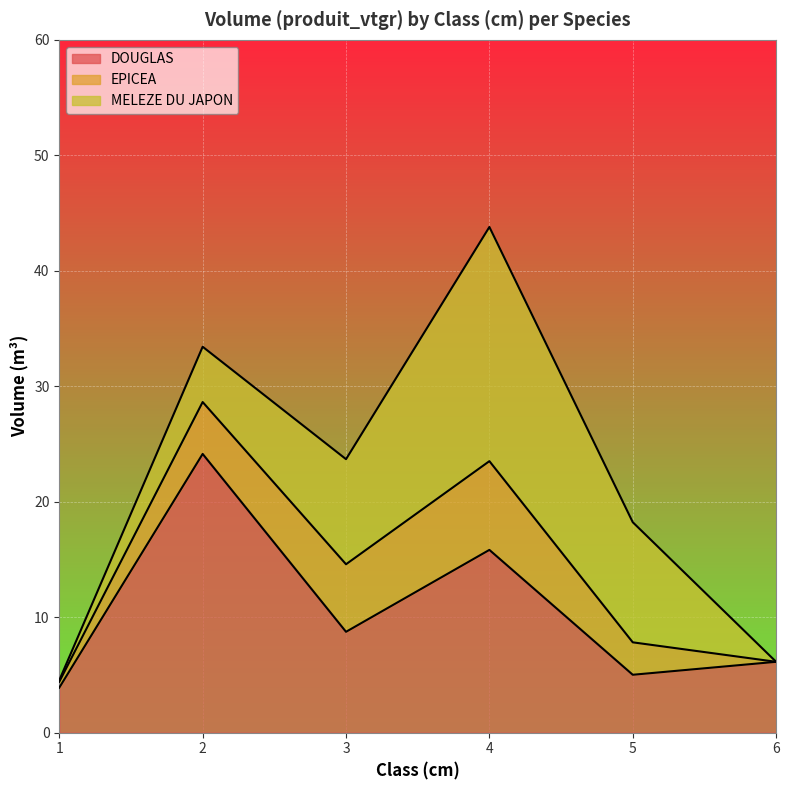

Is it true that DOUGLAS equals 2.3 at 5?

False